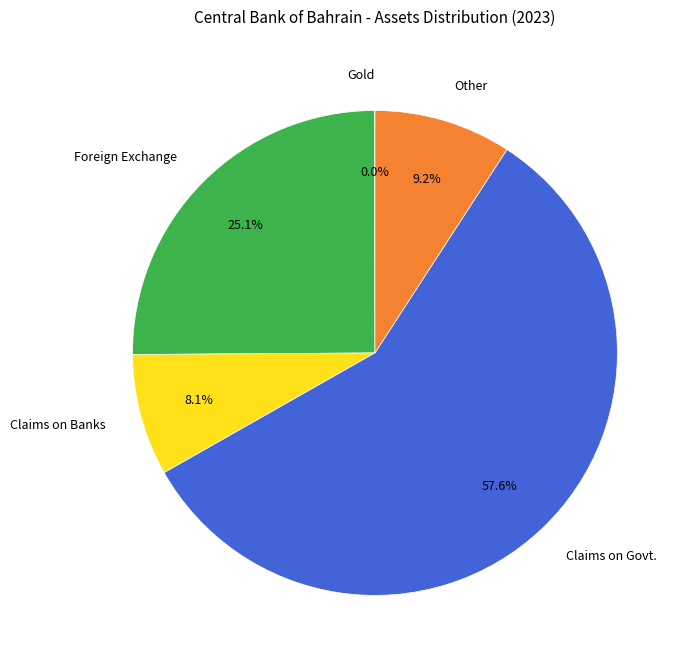

Which slice is the largest?

Claims on Govt.